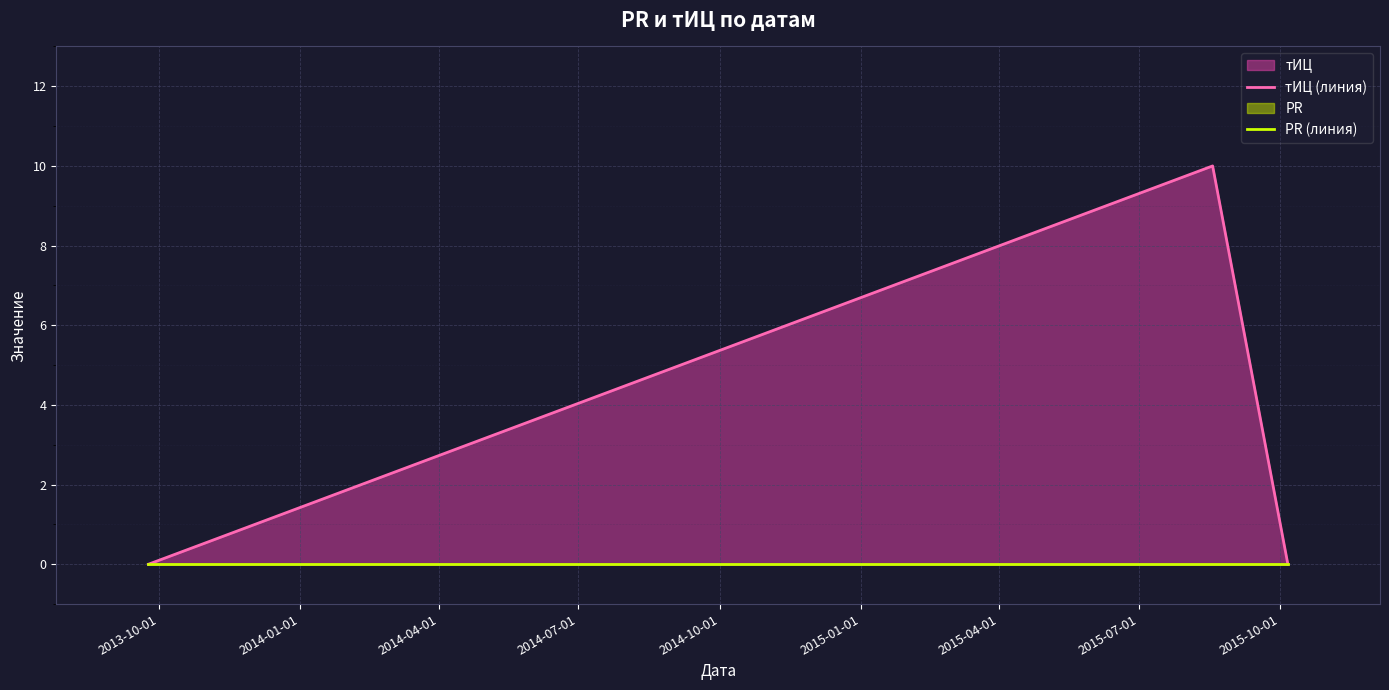

True or false: PR (линия) has a value of 0 at 2014-04-01.

True